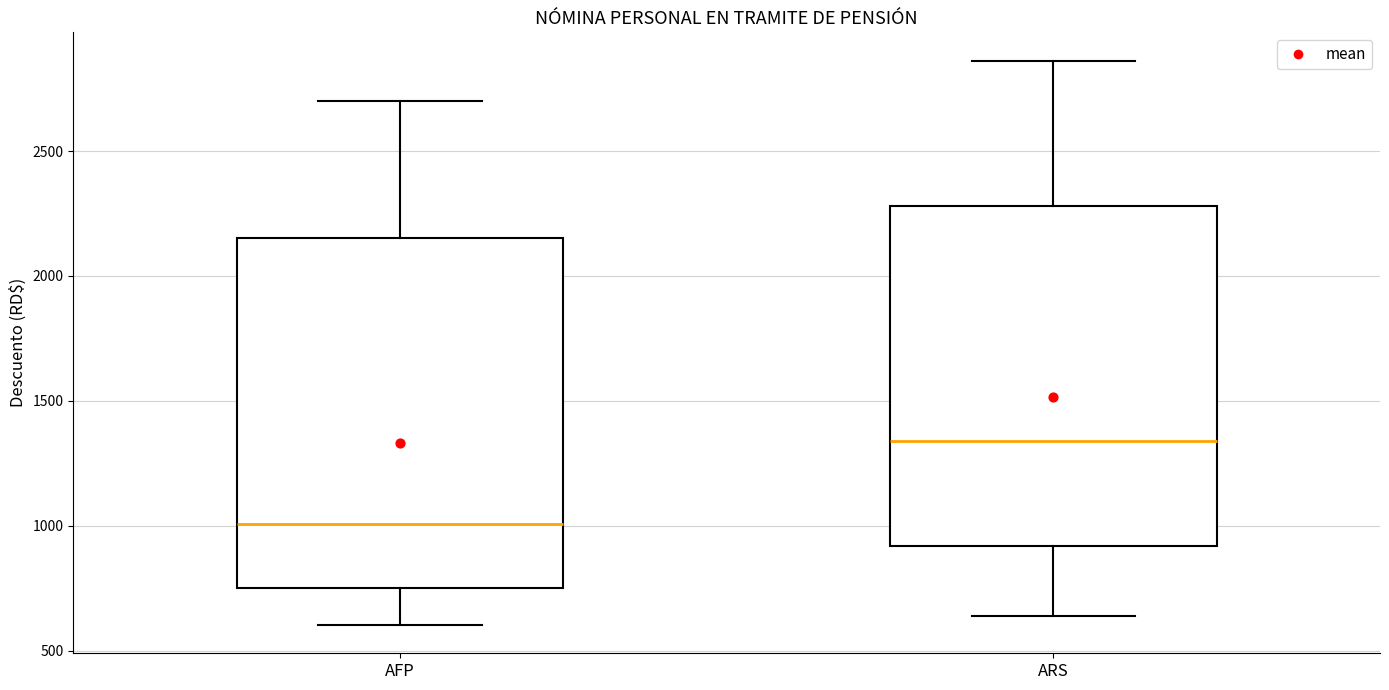

Where is the lower edge of the box for ARS on the y-axis? The values are not printed on the chart, so give them approximately, as read against the axis.

900